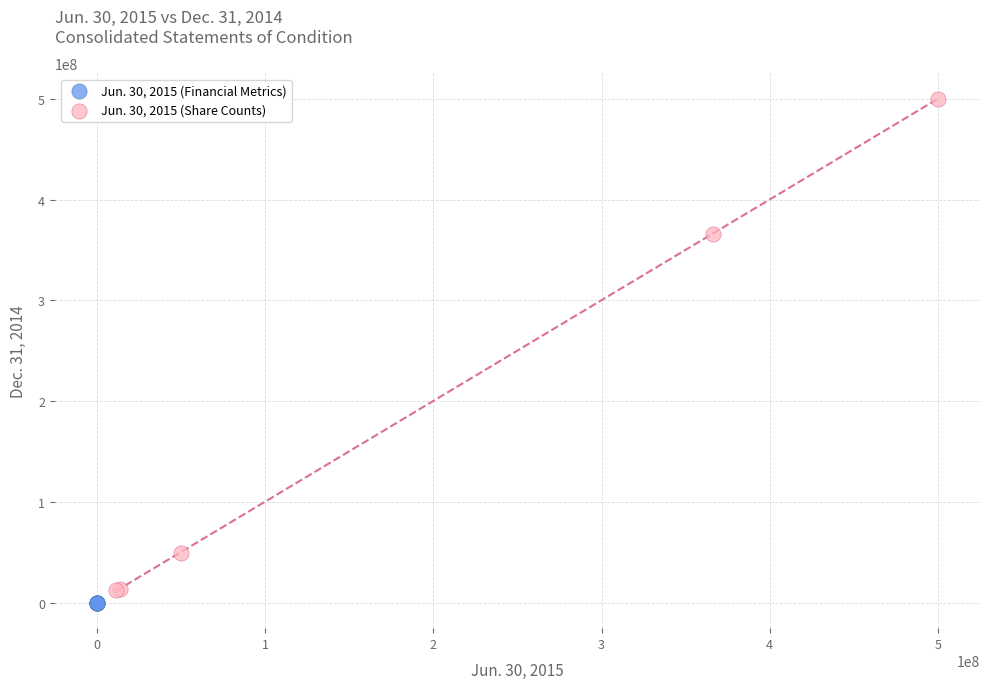

Which series has the largest Y range (max minus min)?

Jun. 30, 2015 (Share Counts)